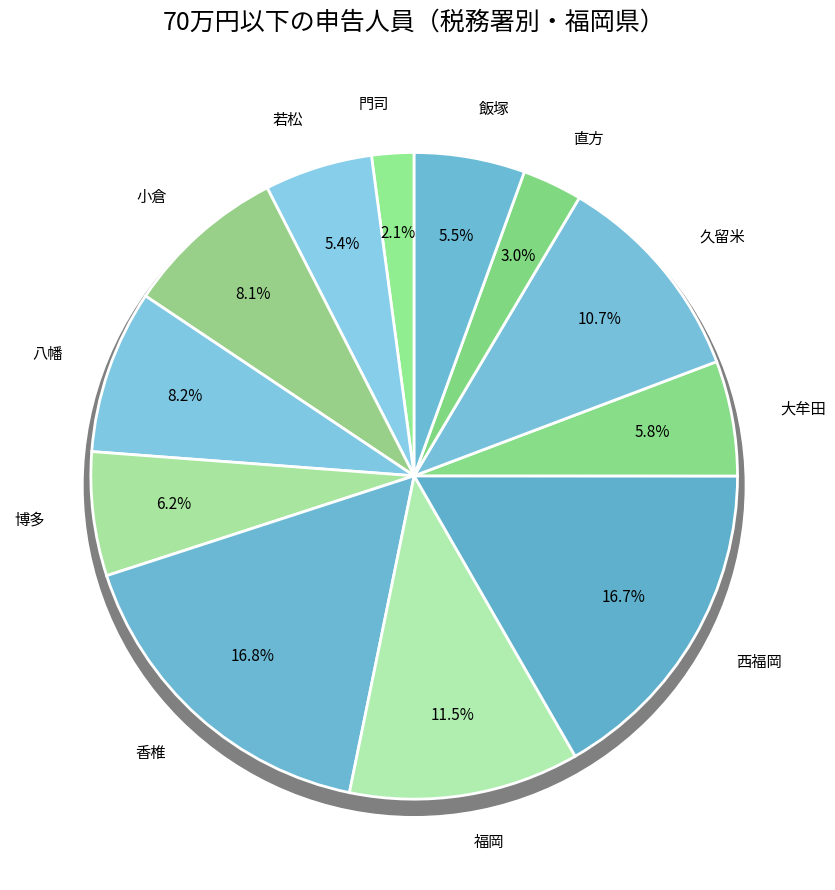

Which slice is the largest?

香椎